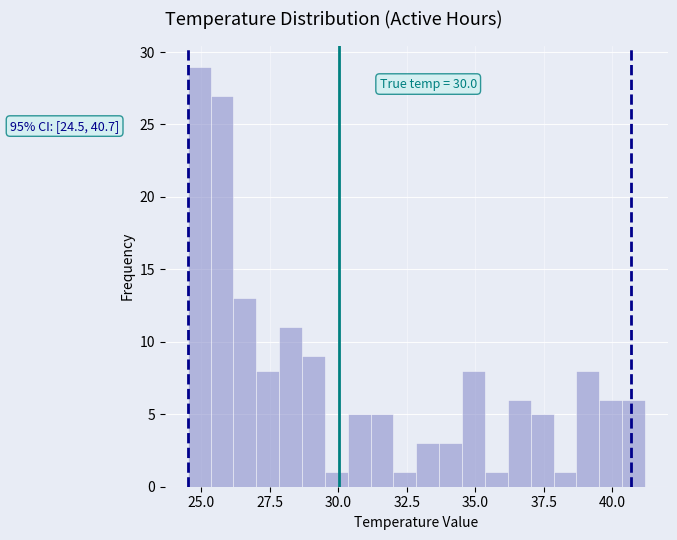

Read against the x-axis, roughly where is the centre of the tallest bar?

25.0